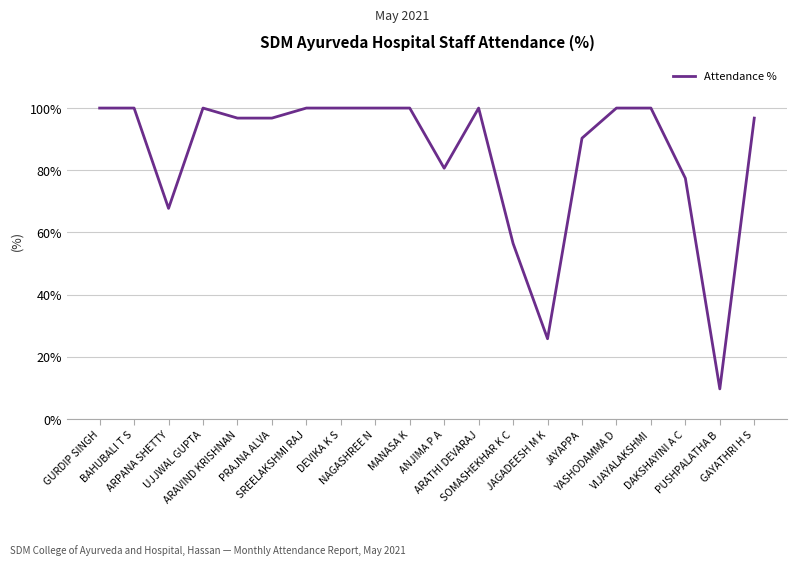

What is the greatest value displayed?

100.0